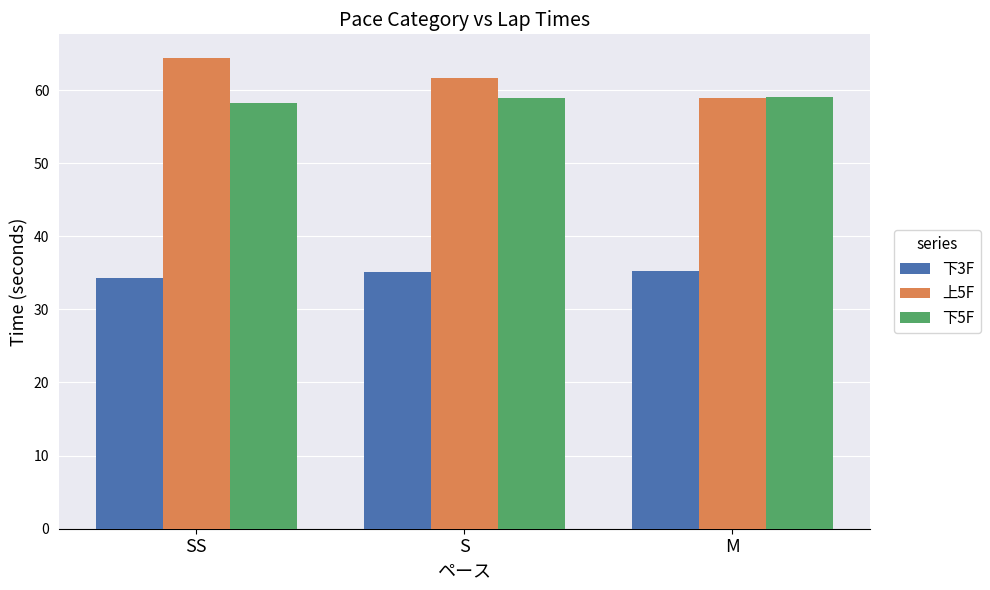

Which series has the largest range (max minus min)?

上5F